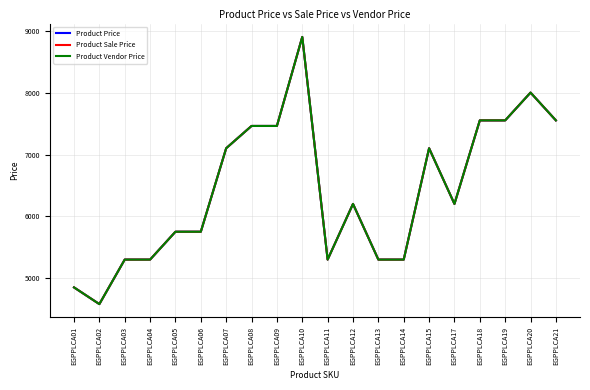

Does the chart have visible grid lines?

Yes